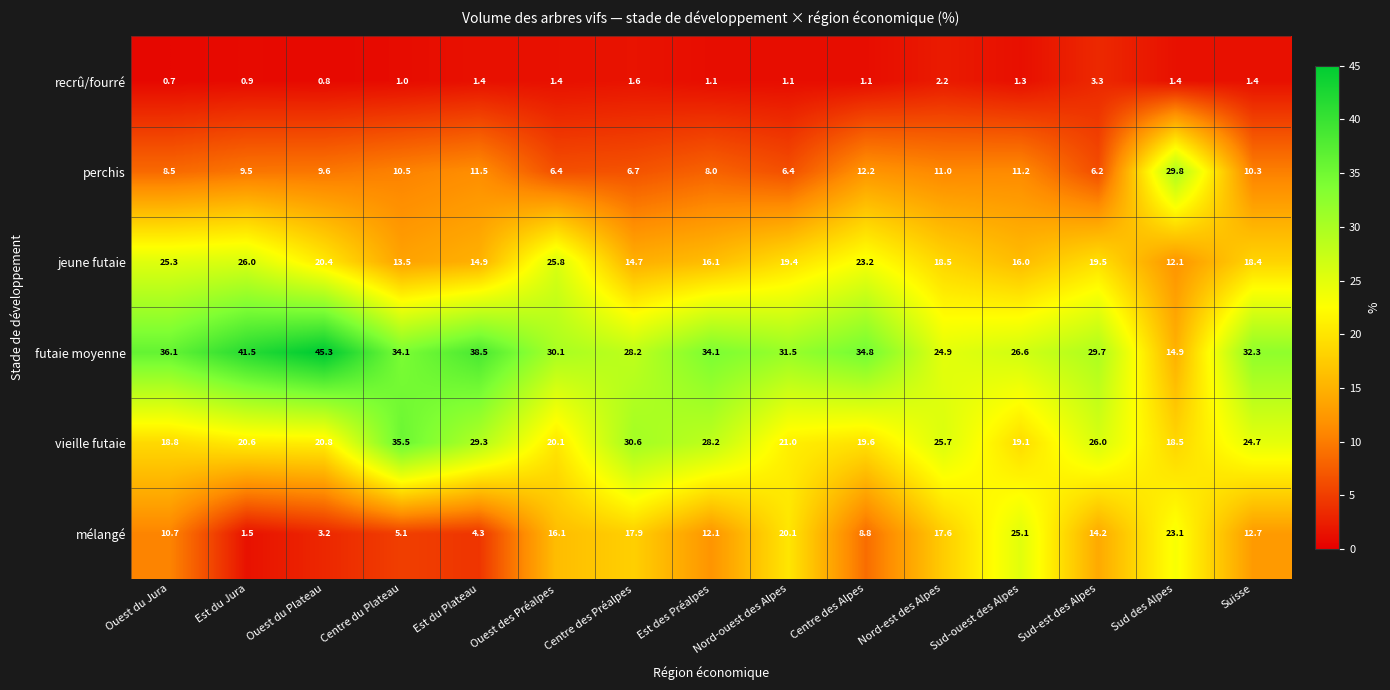

Rank the series by their maximum value, from highest to lowest.

futaie moyenne, vieille futaie, perchis, jeune futaie, mélangé, recrû/fourré